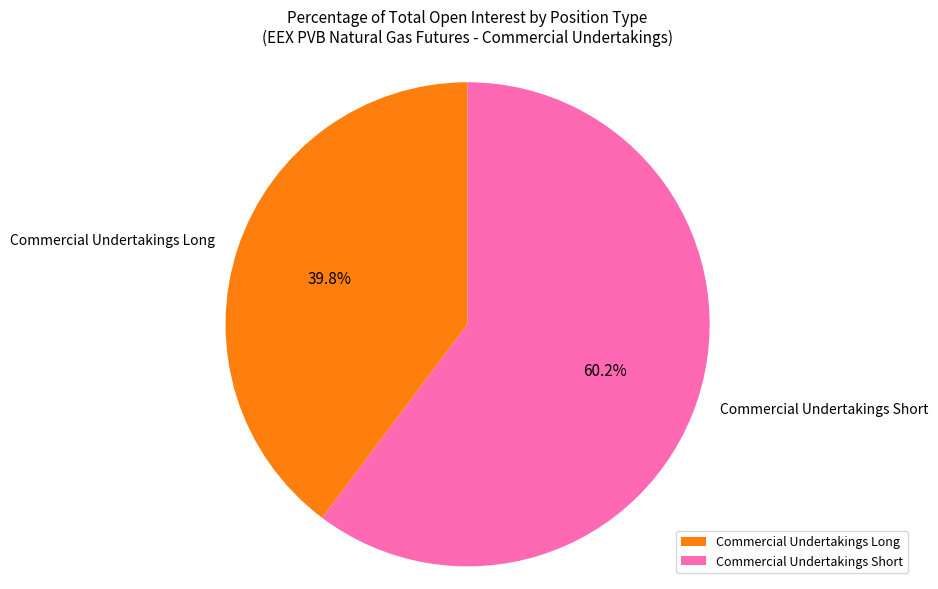

Is it true that Commercial Undertakings Short is 72% of the pie?

False